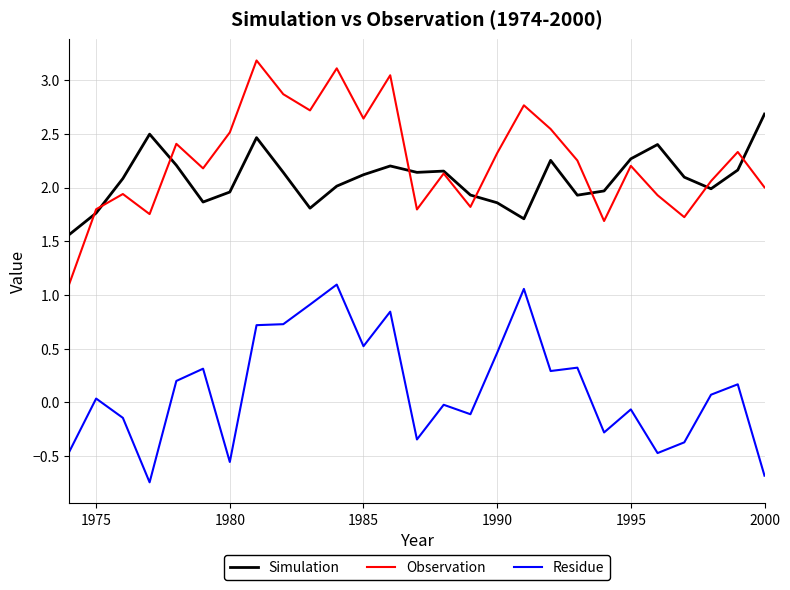

What are all the series names shown in the legend?

Simulation, Observation, Residue